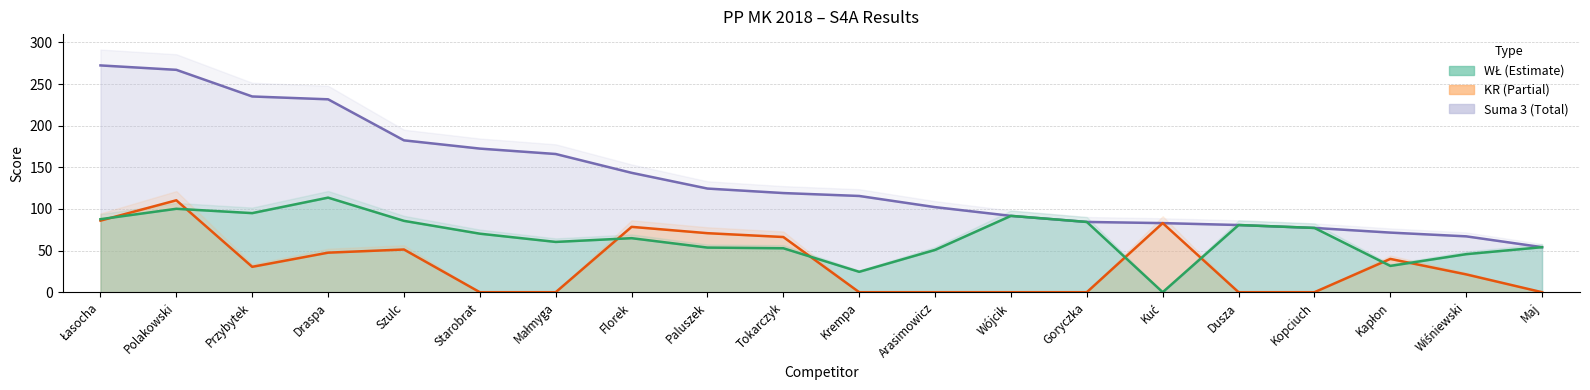

Is it true that Suma 3 equals 78.3 at Florek?

False